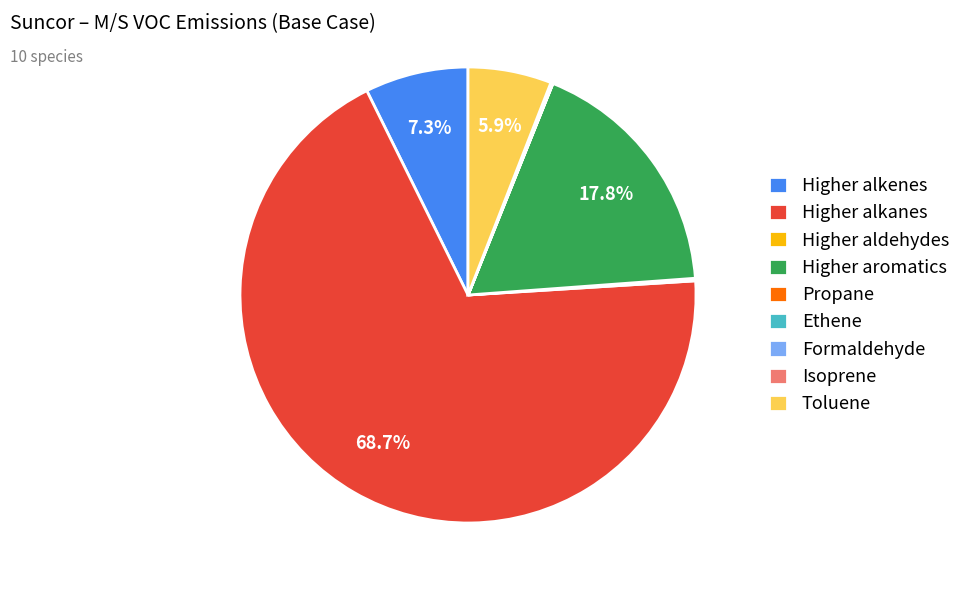

True or false: Toluene accounts for 14% of the total.

False